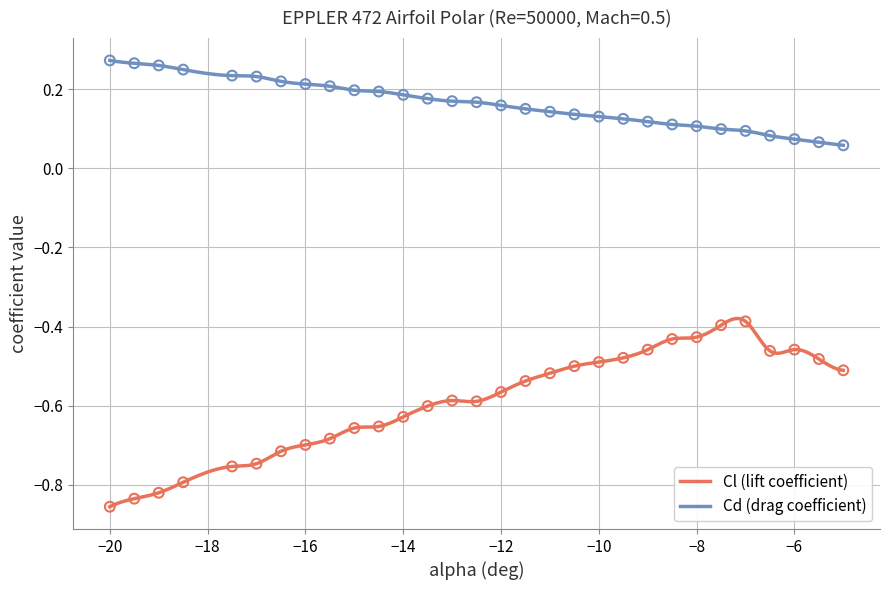

At how many categories does at least one series exceed 0?

30